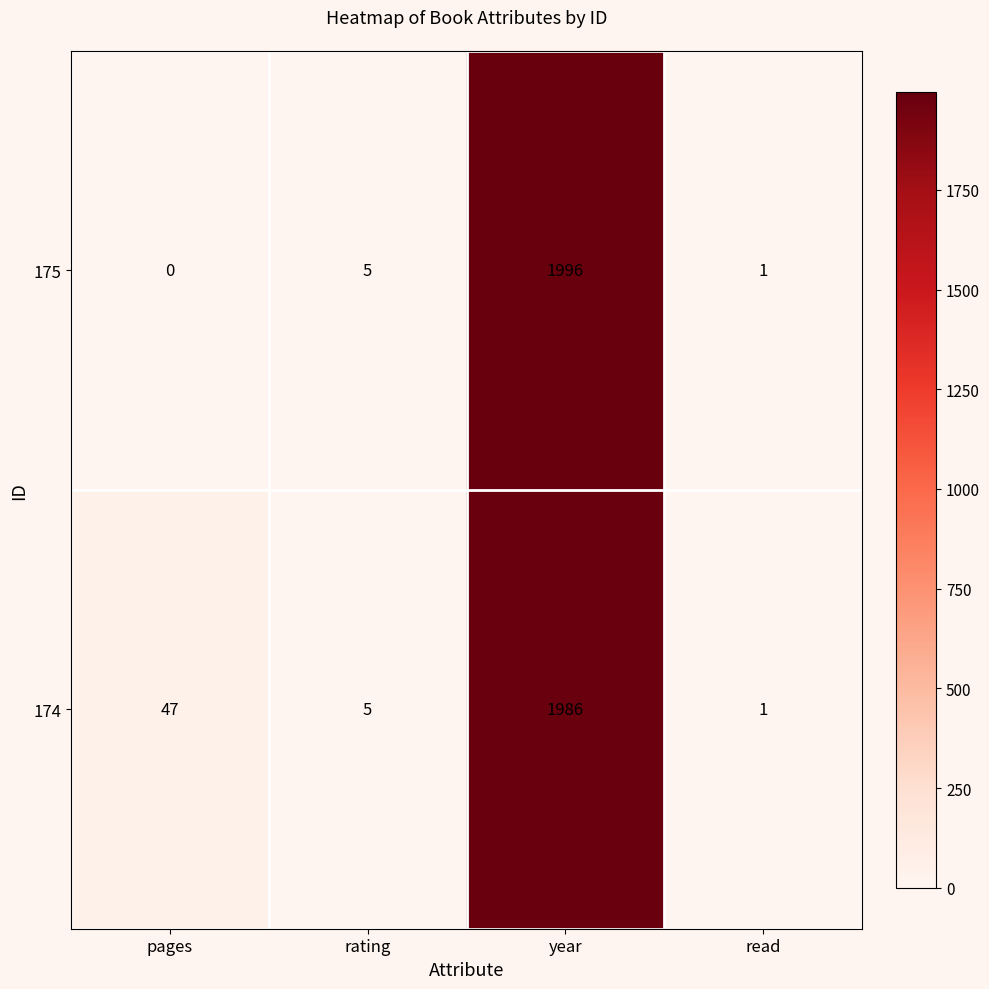

Rank the series by their average value, from highest to lowest.

174, 175